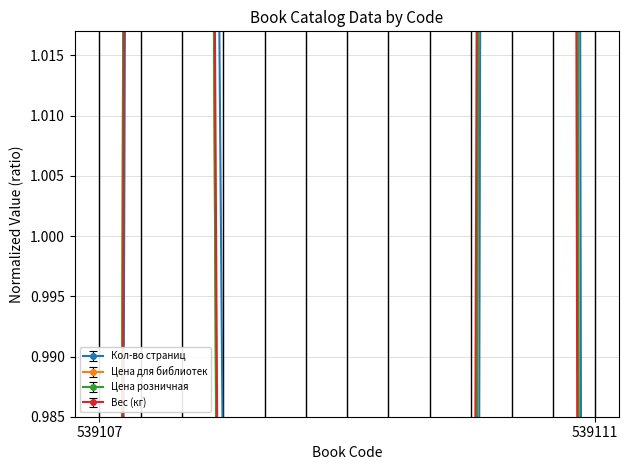

What is the value of the Цена розничная point at the 4th from the left?

2.2